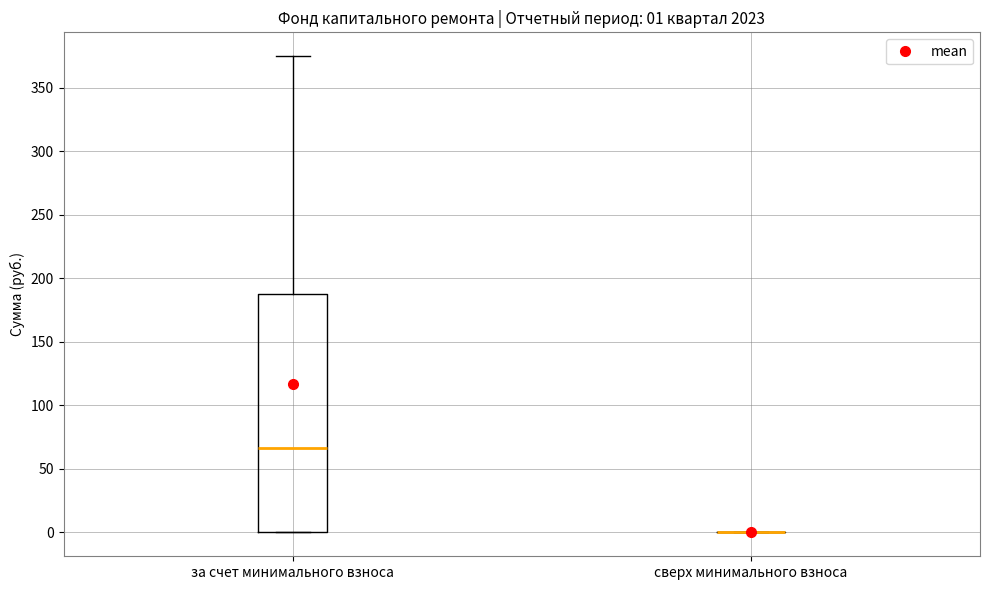

Which box is the tallest, from its lower edge to its upper edge?

за счет минимального взноса